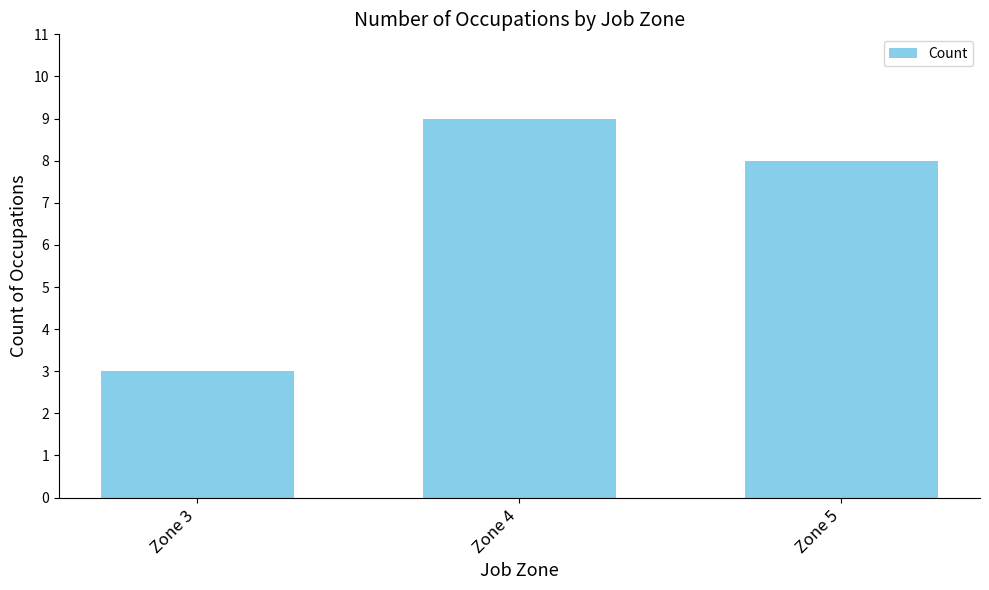

Reading left to right, list all the values displayed in this chart.

3	9	8